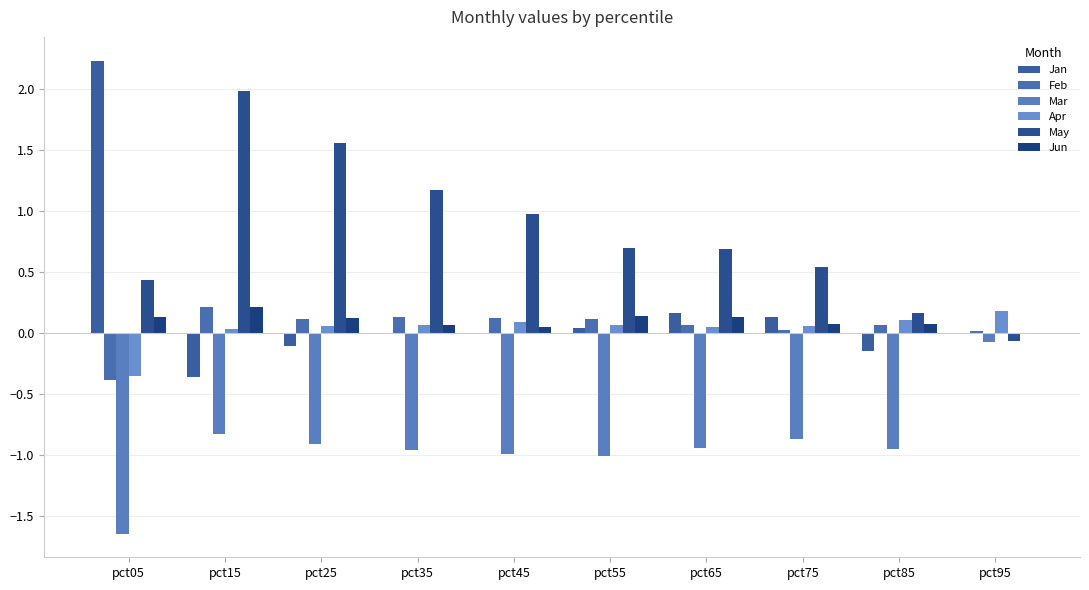

What is the minimum value for May?

-0.1